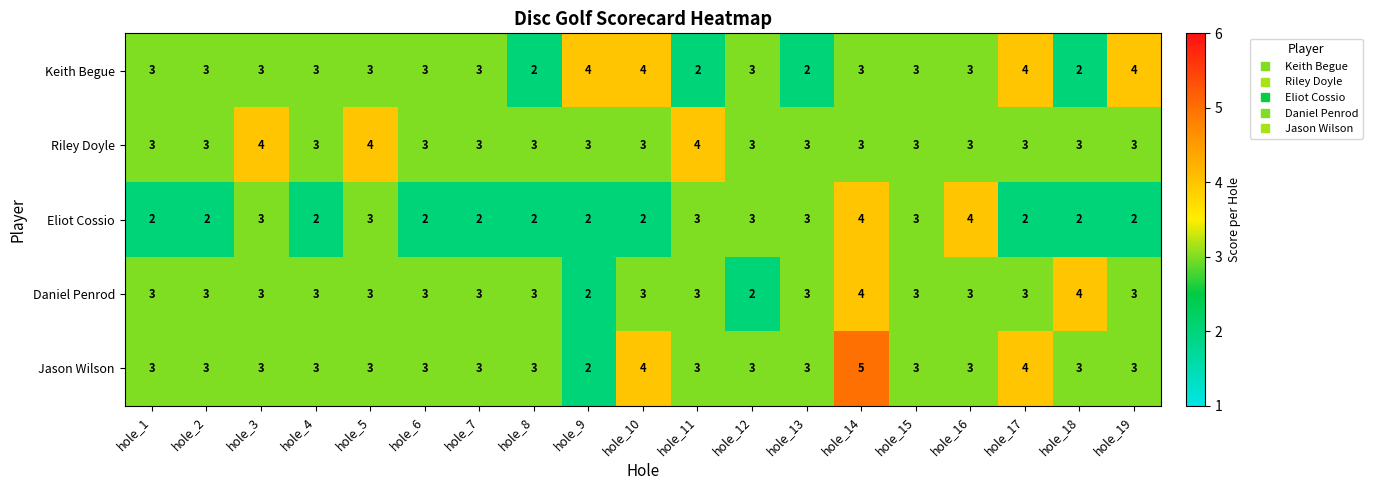

At which category is the sum across all series the highest?

hole_14